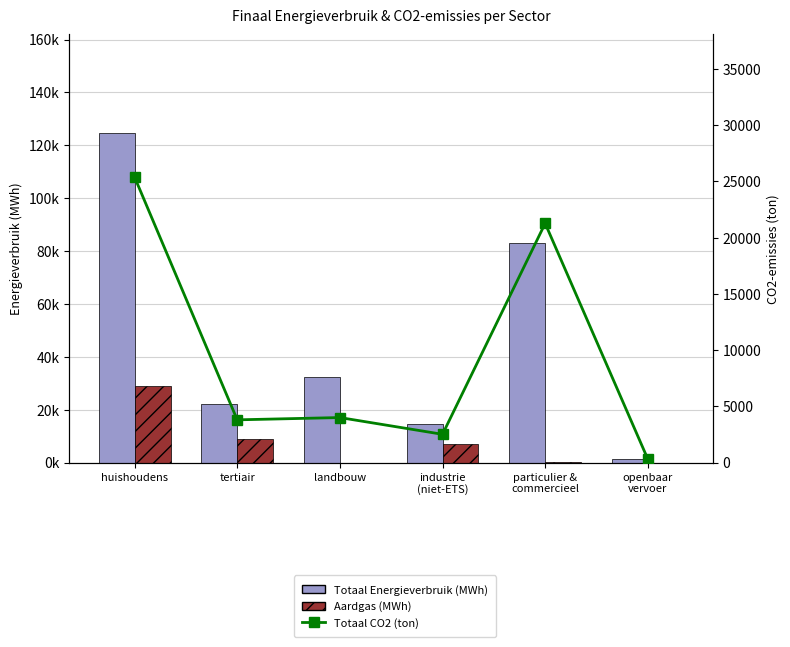

At which label does Totaal CO2 (ton) reach its peak?

huishoudens